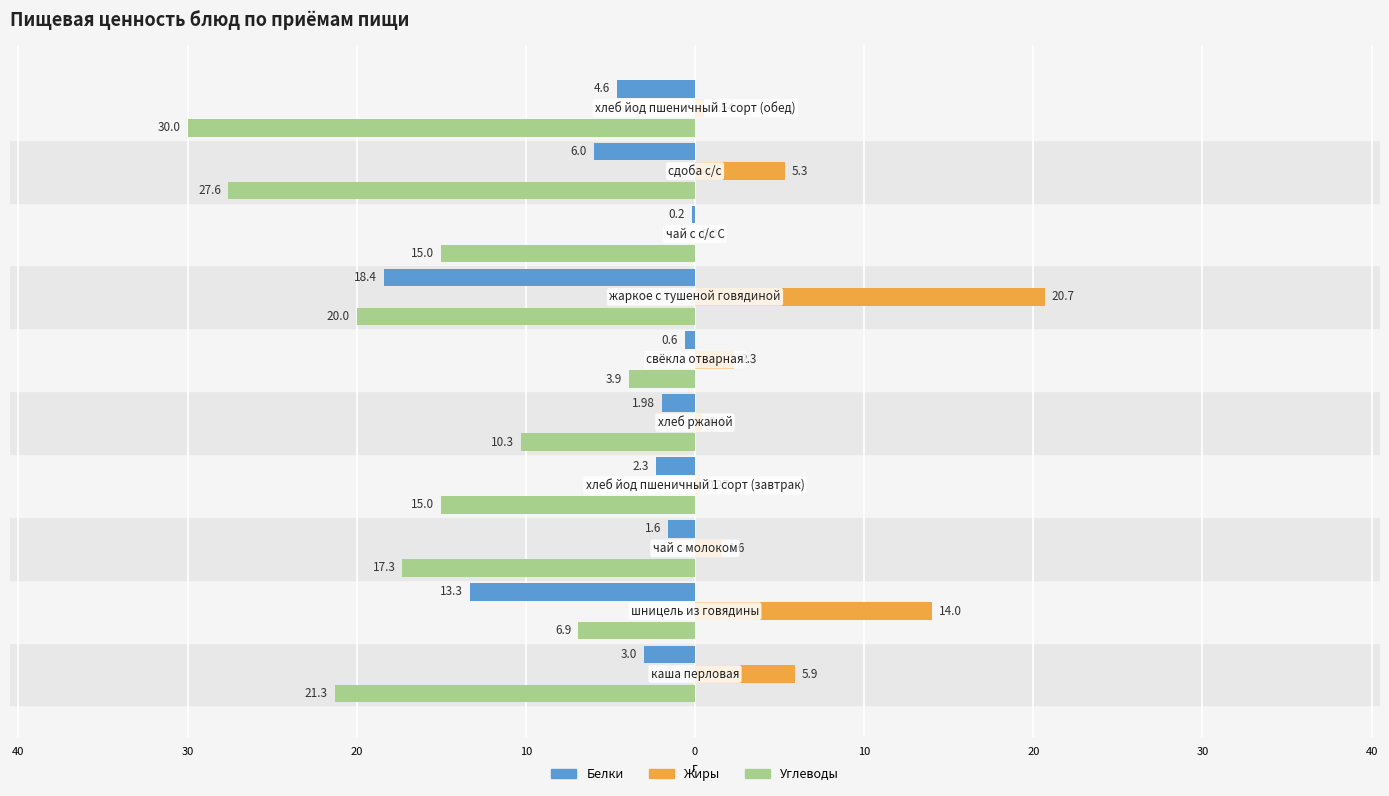

What are all the series names shown in the legend?

Белки, Жиры, Углеводы